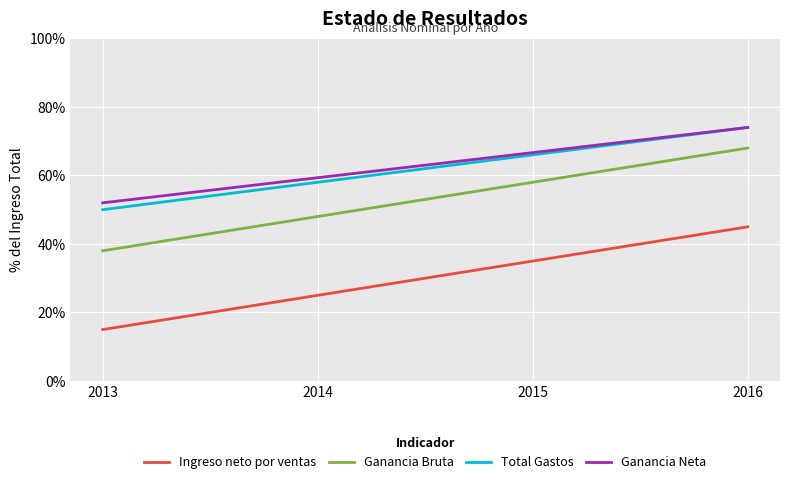

Is this an area chart (filled region under the line)?

No